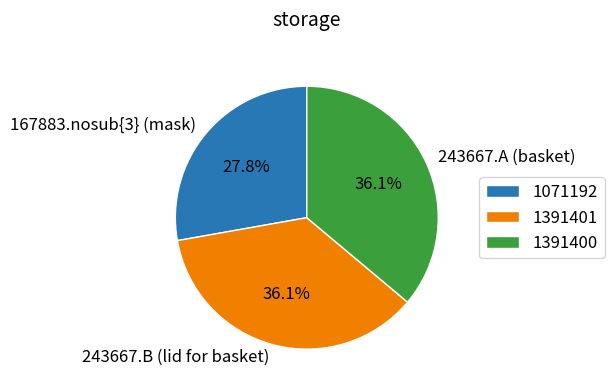

Does 167883.nosub{3} (mask) represent more than half of the total?

No